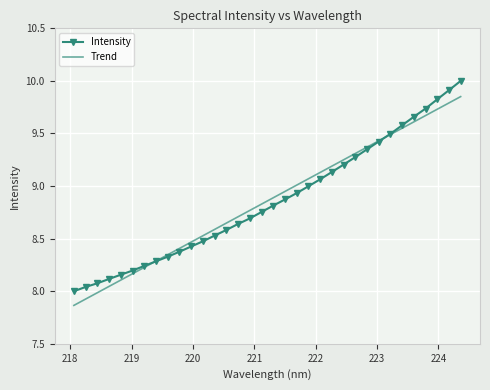

Rank the series by their maximum value, from highest to lowest.

Intensity, Trend